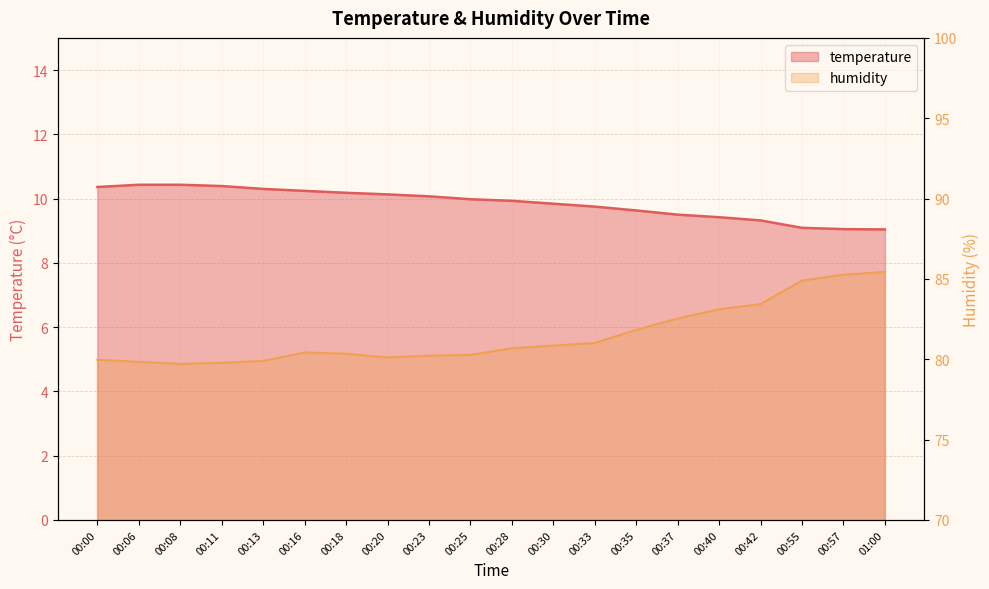

The humidity series shows 80.7 at 00:28. True or false?

True